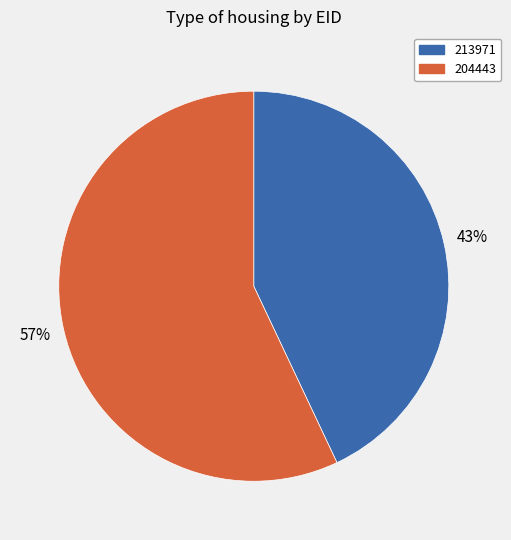

Which slice is the smallest?

213971